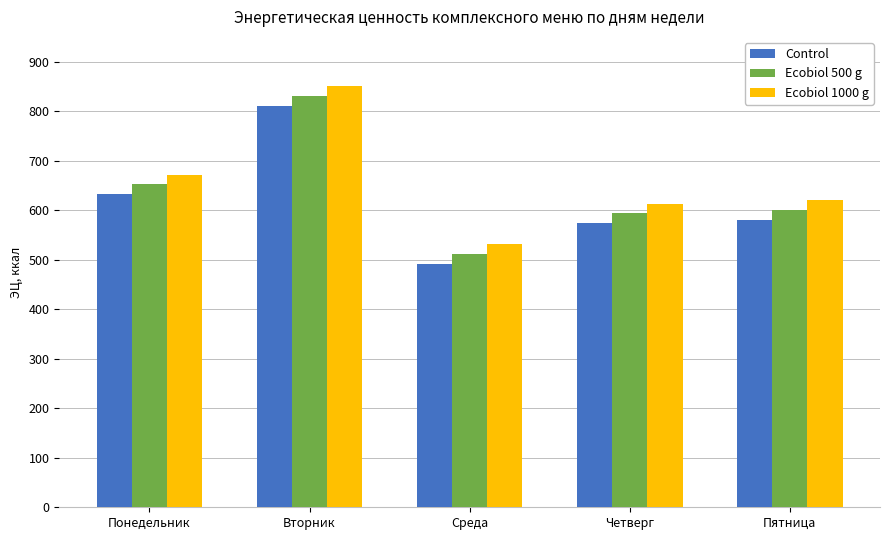

The Ecobiol 500 g series shows 324.4 at Пятница. True or false?

False